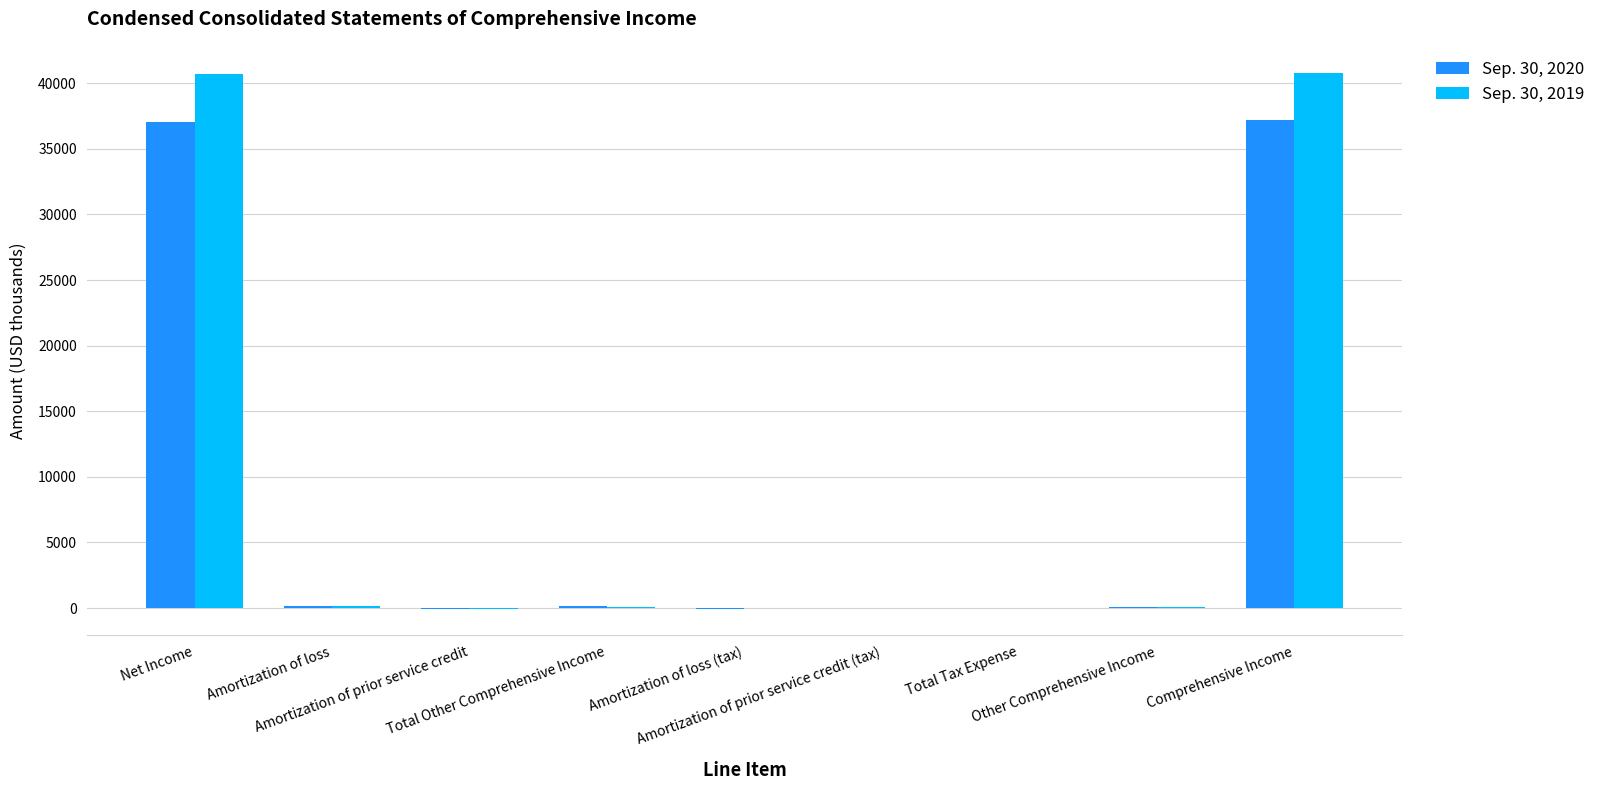

What is the approximate value of Sep. 30, 2019 at Other Comprehensive Income?

70